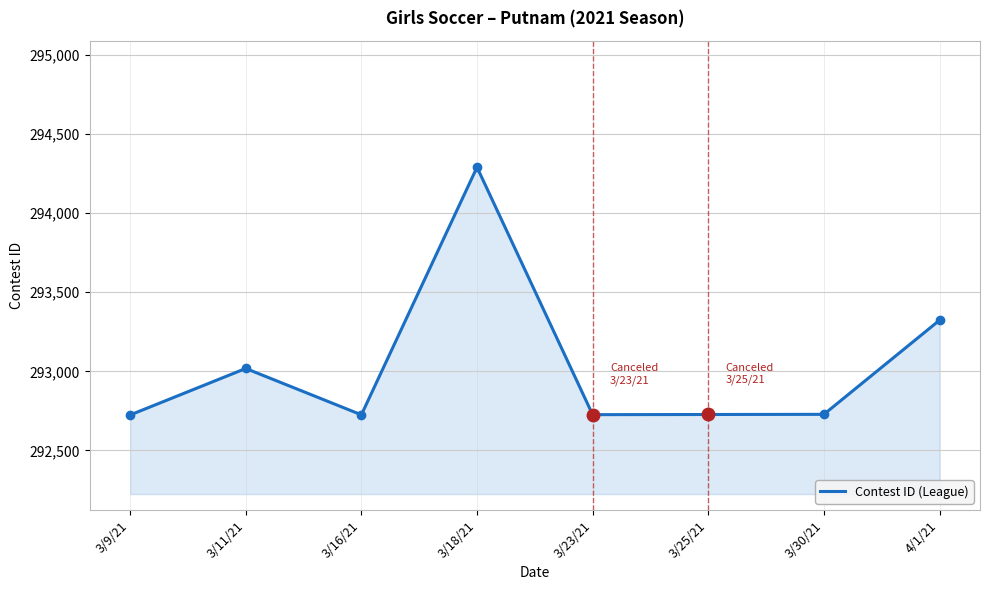

What is the change in value from 3/30/21 to 4/1/21?

+595